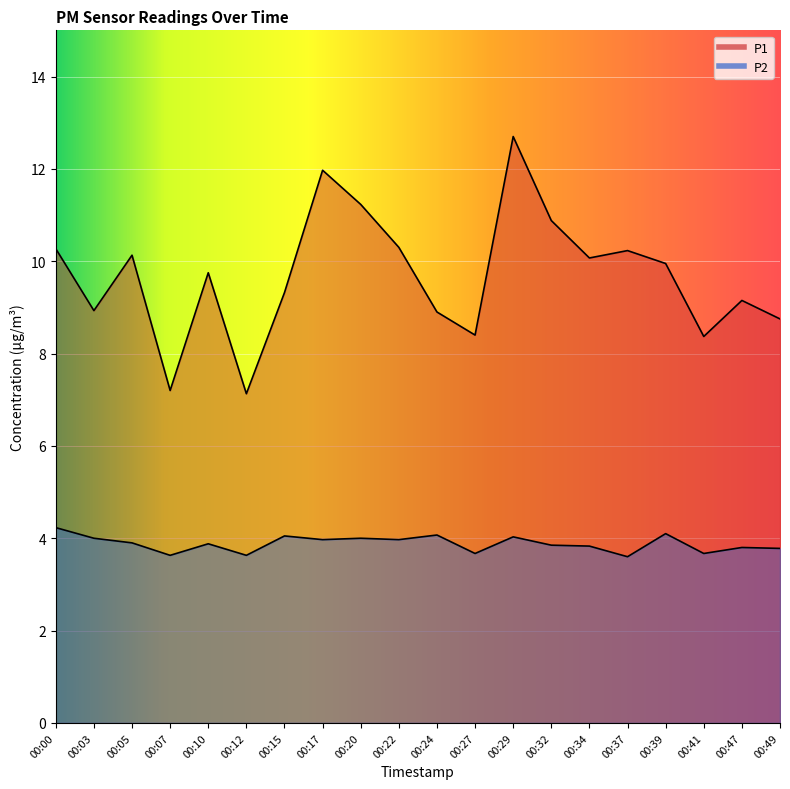

At which category does the chart reach its minimum across all series?

00:37